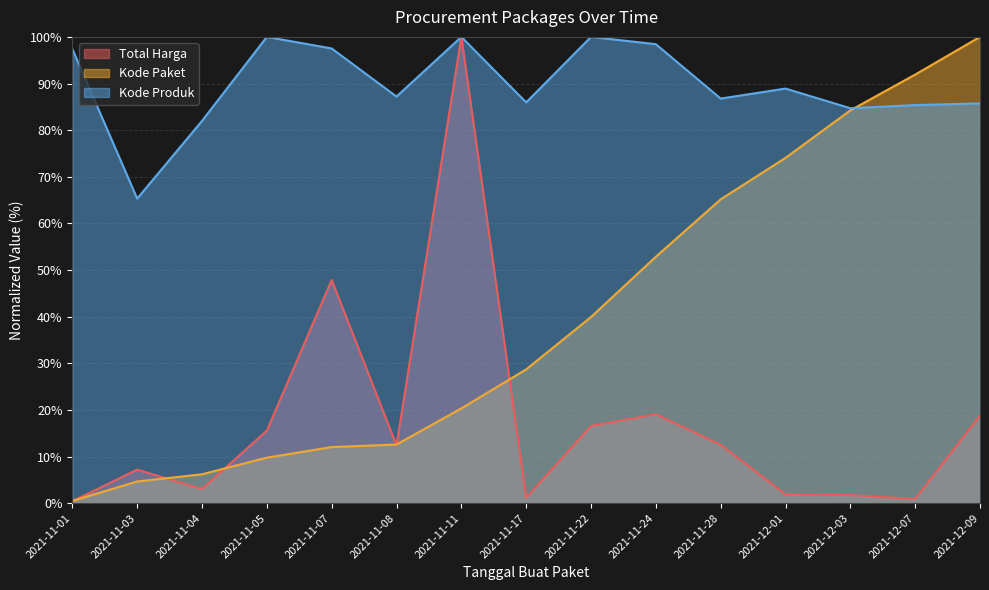

At which category does Total Harga reach its first local valley?

2021-11-04